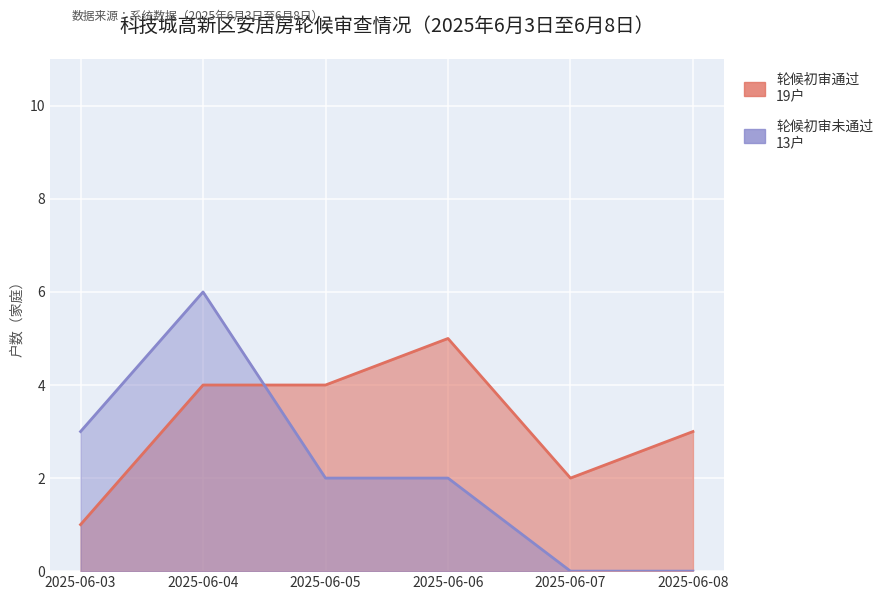

What is the difference between the second highest and second lowest values in the 轮候初审通过 series?

2